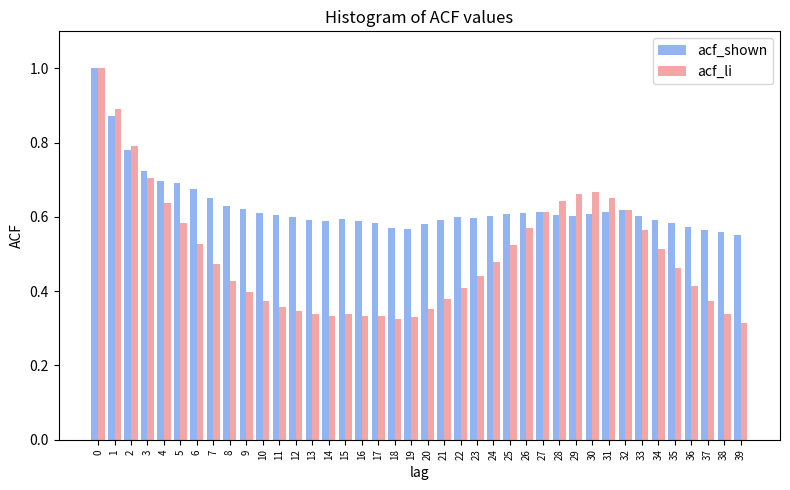

True or false: acf_li has a value of 0.9 at 1.

True